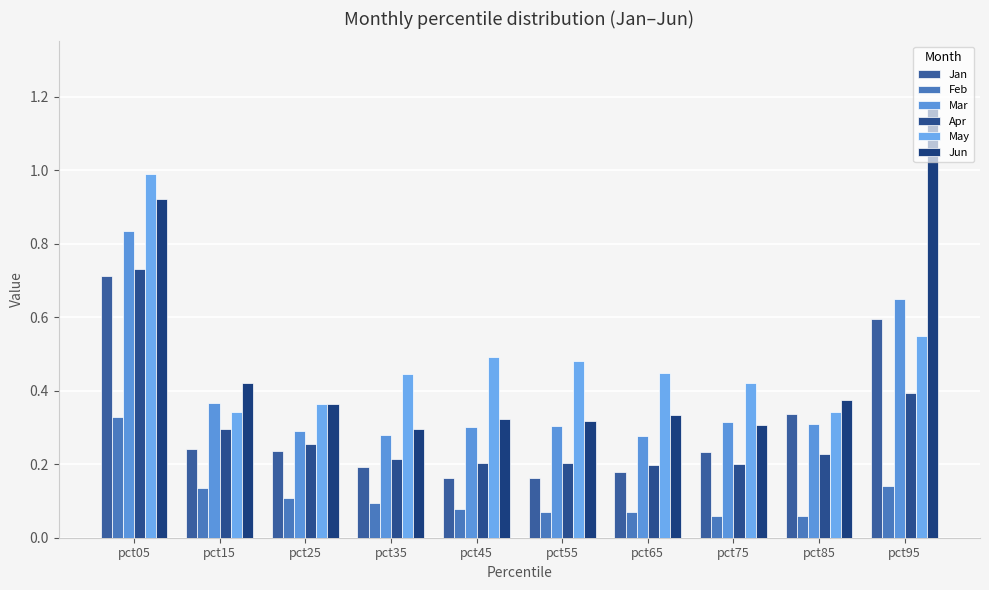

What is the approximate value of Apr at pct65?

0.2